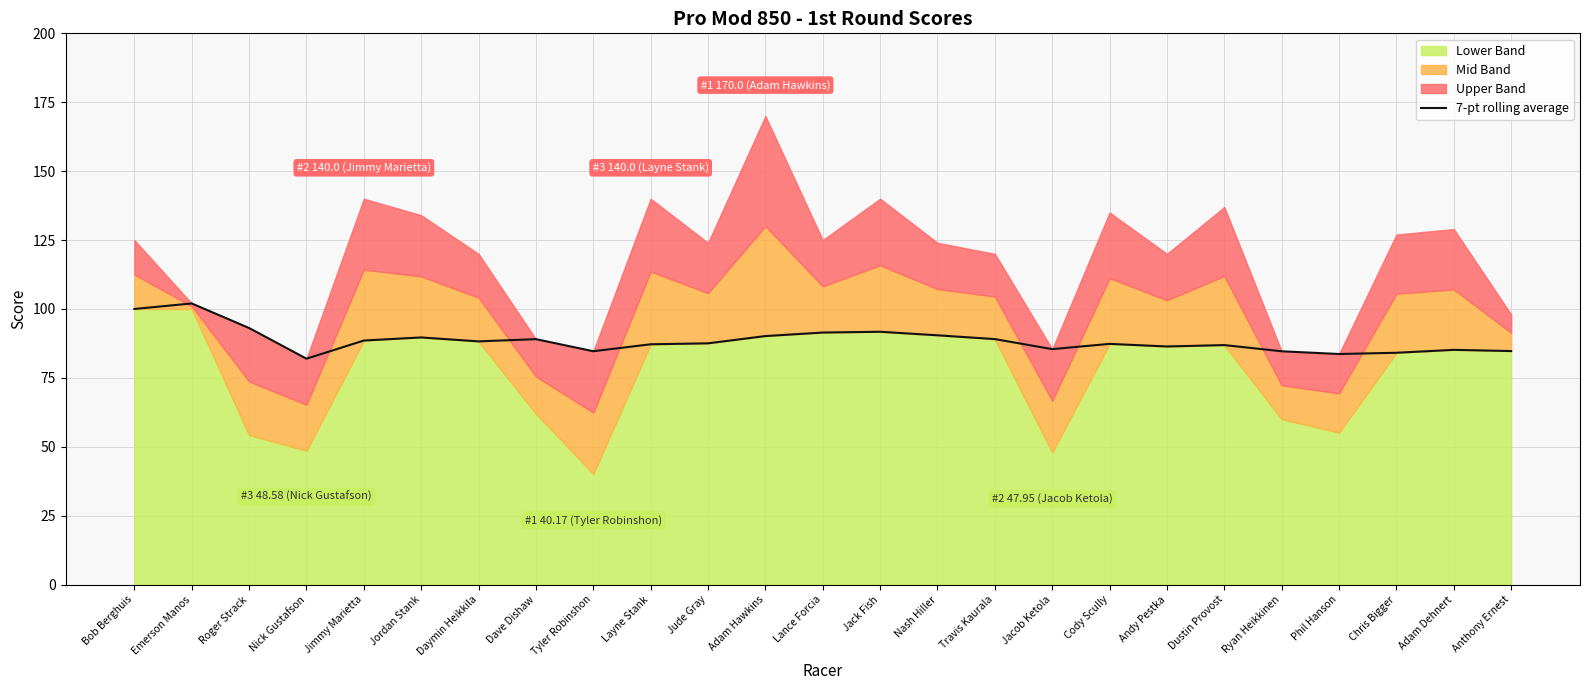

Is it true that 7-pt rolling average equals 20.6 at Layne Stank?

False